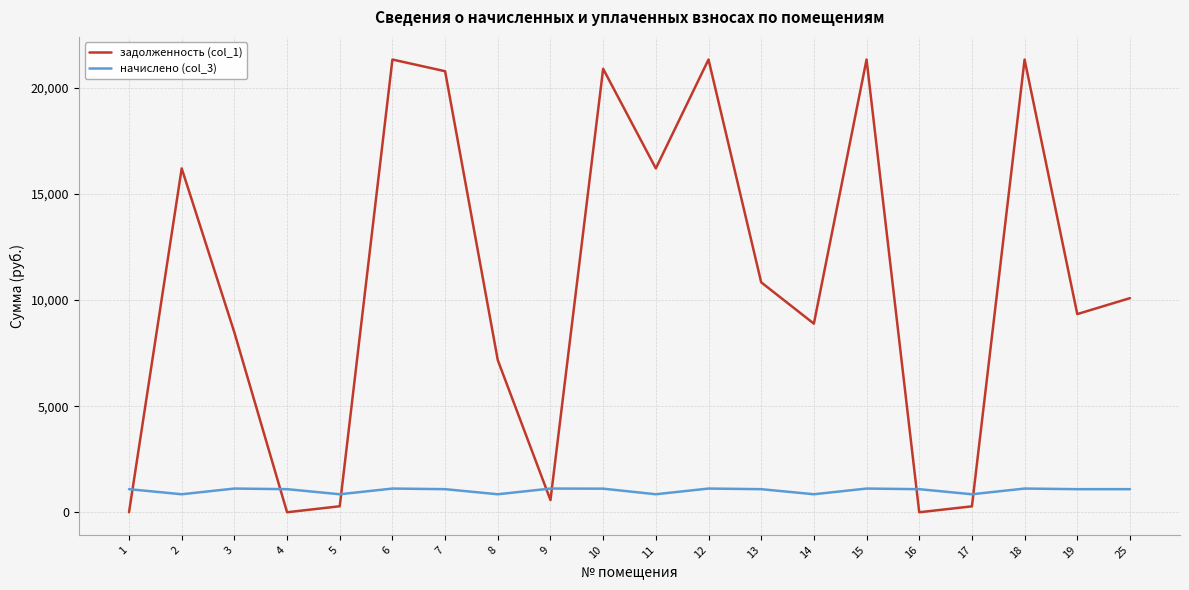

What is the total value across all series at 14?

9740.2